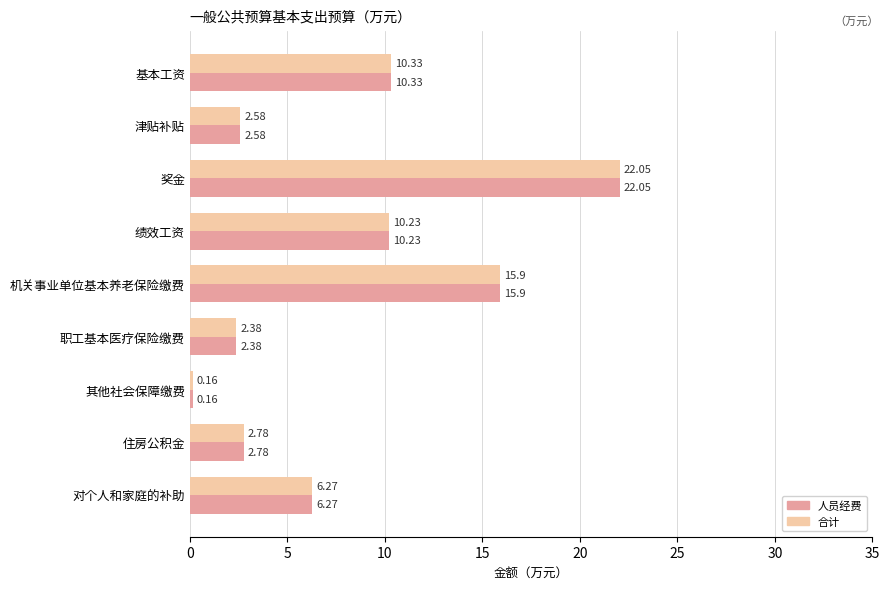

At which category is the sum across all series the highest?

奖金